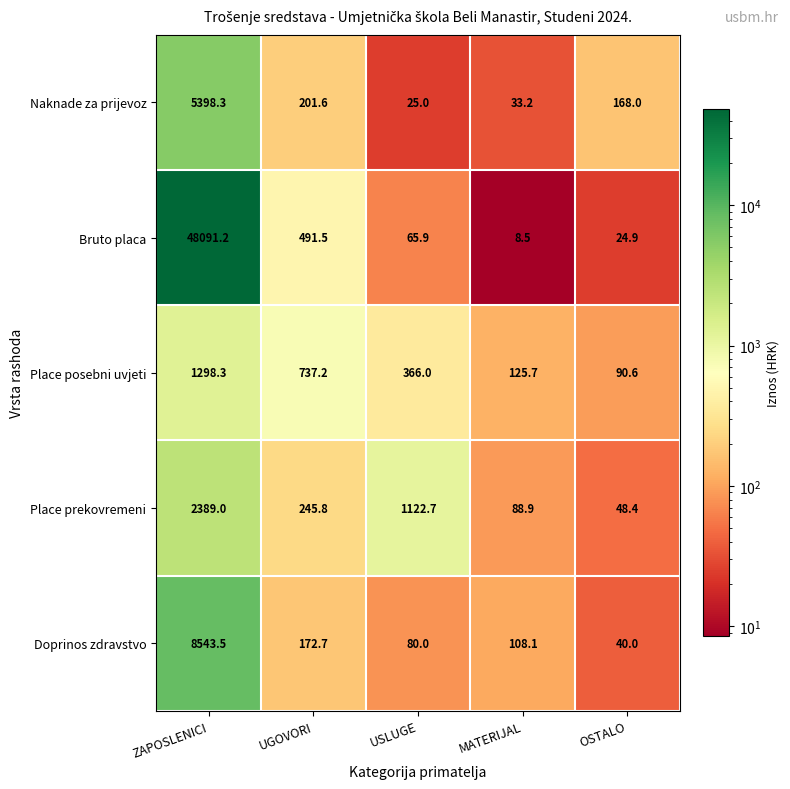

Where does the Bruto placa series first go above 65?

ZAPOSLENICI